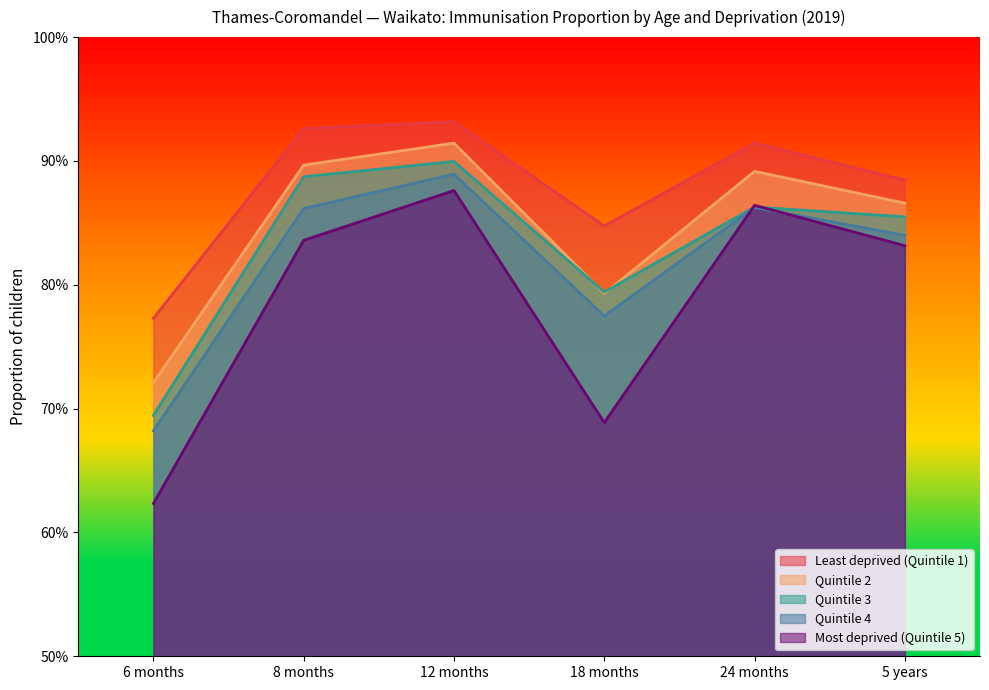

True or false: Least deprived (Quintile 1) and Quintile 3 cross at least once.

False